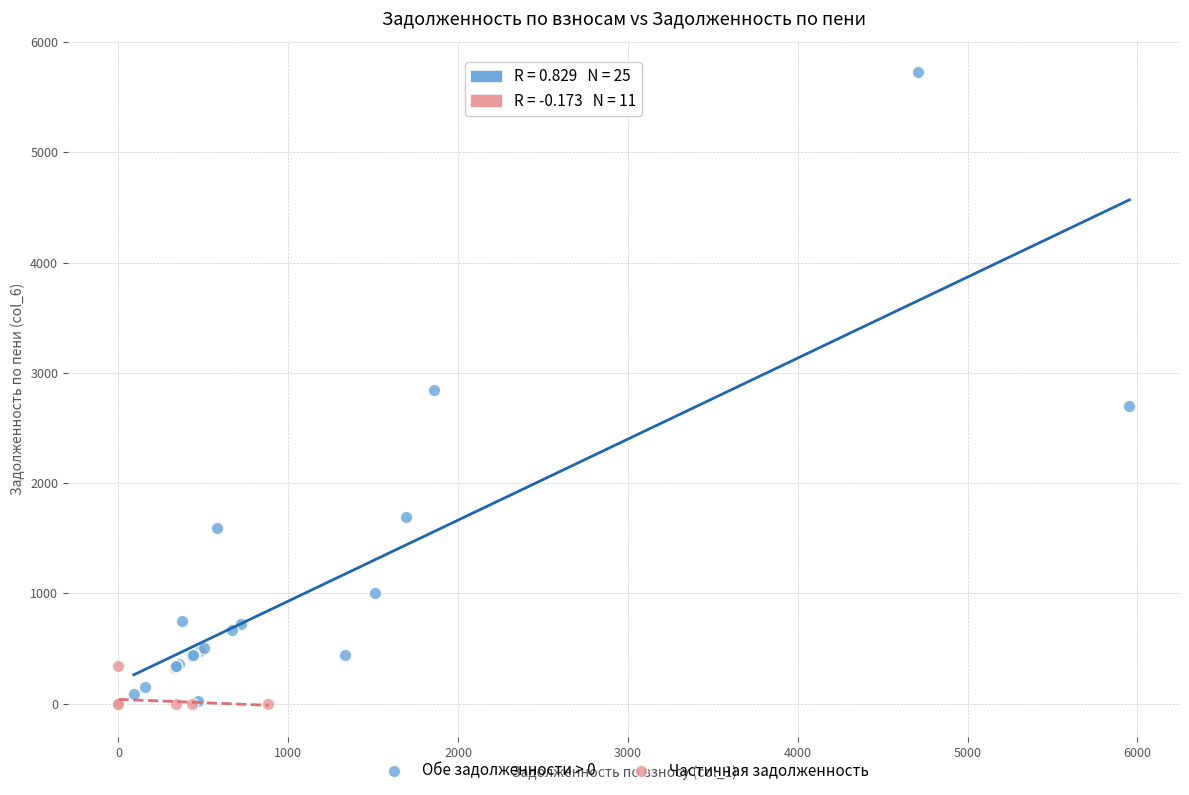

Which series has the largest Y range (max minus min)?

Обе задолженности > 0